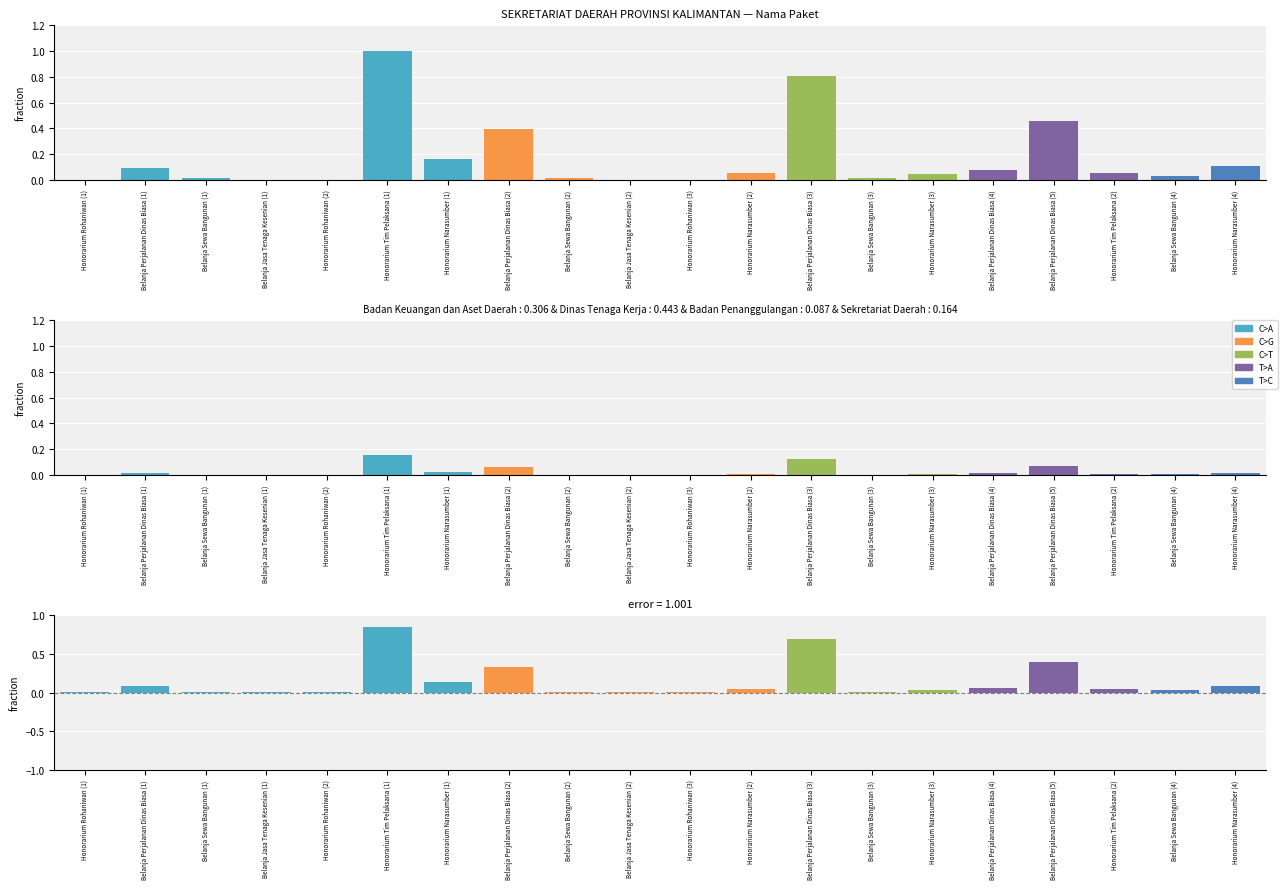

Is it true that the value at Honorarium Tim Pelaksana (1) is 1.0?

True